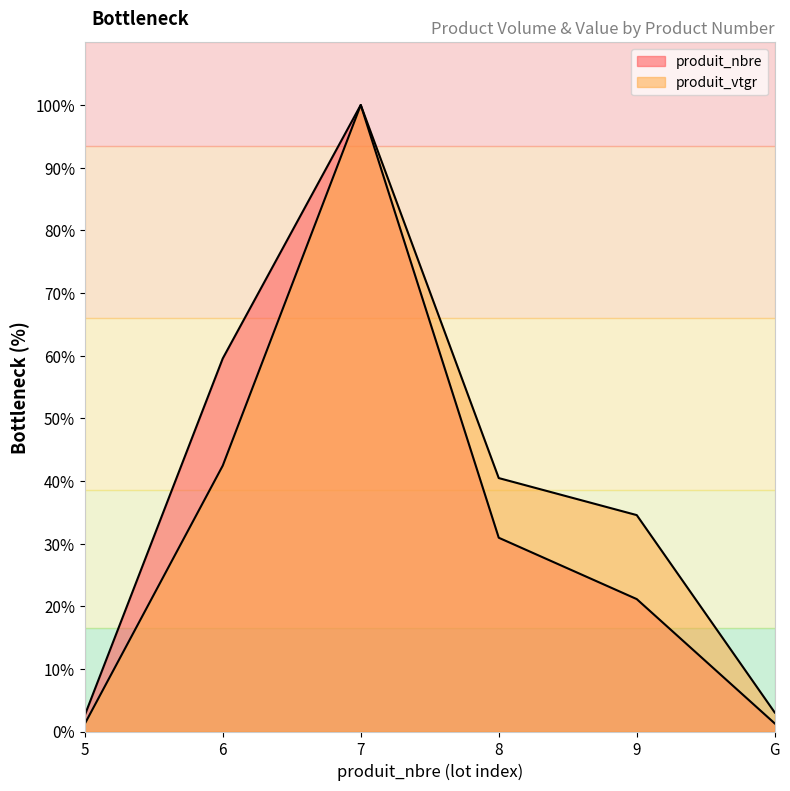

How many lines are shown in the chart?

2